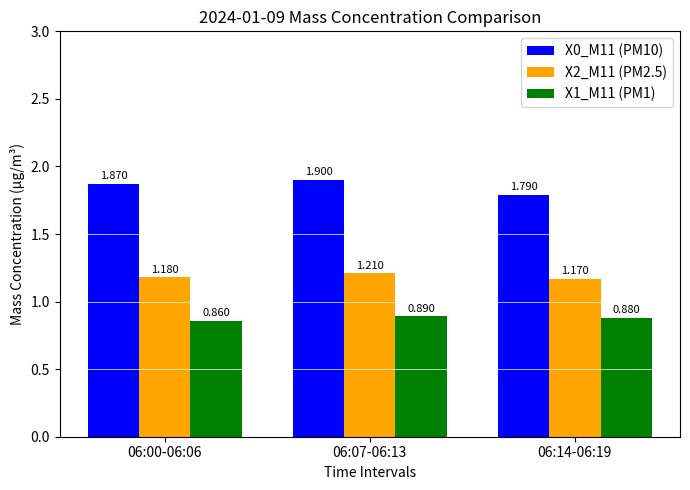

What position from the right is 06:07-06:13?

2